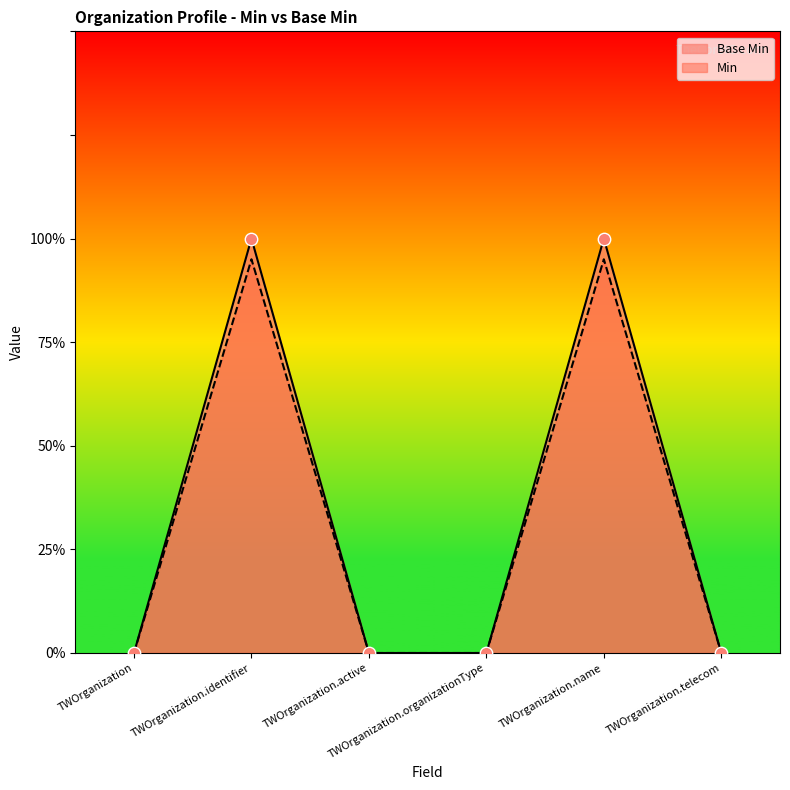

What is the total value across all series at TWOrganization.identifier?

1.9